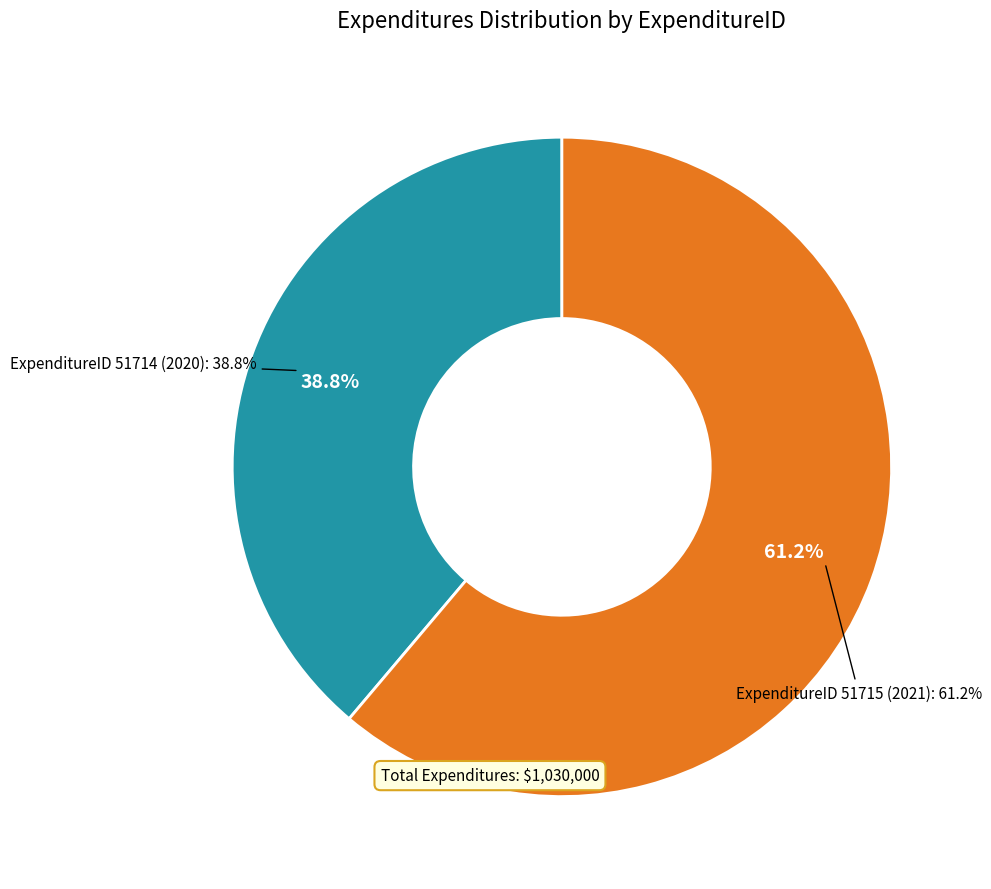

The 51715 slice represents 56% of the pie. True or false?

False